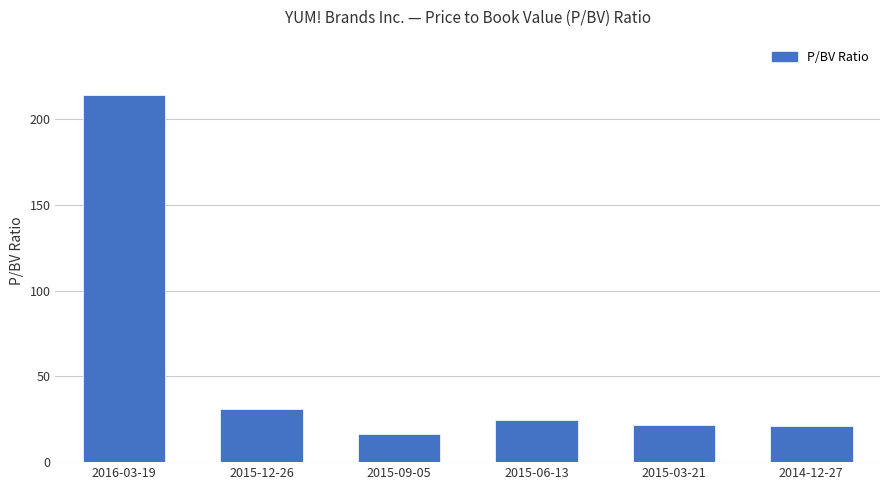

What position from the right is 2016-03-19?

6